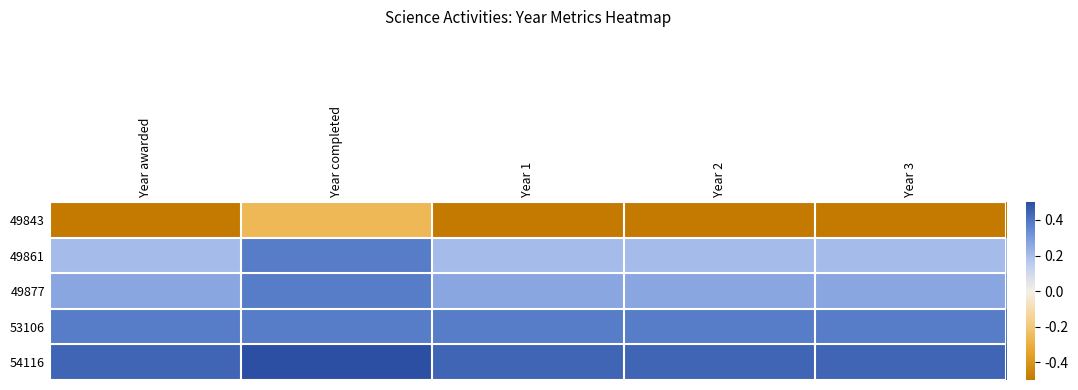

At how many categories does at least one series exceed 0?

5